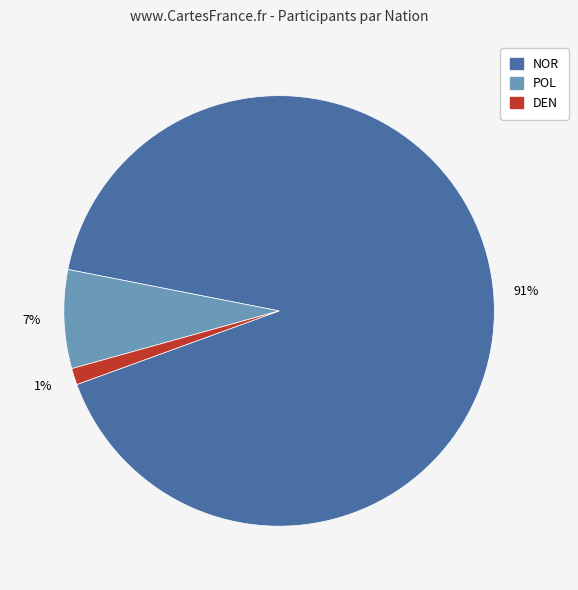

Do POL and DEN together represent more than half of the pie?

No